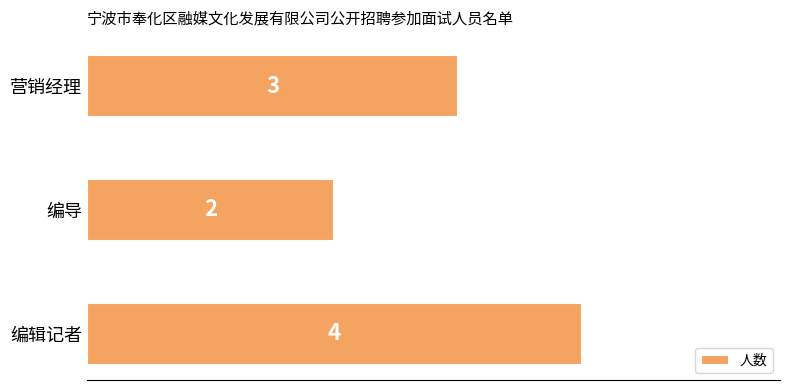

At which label is the value closest to 3?

营销经理